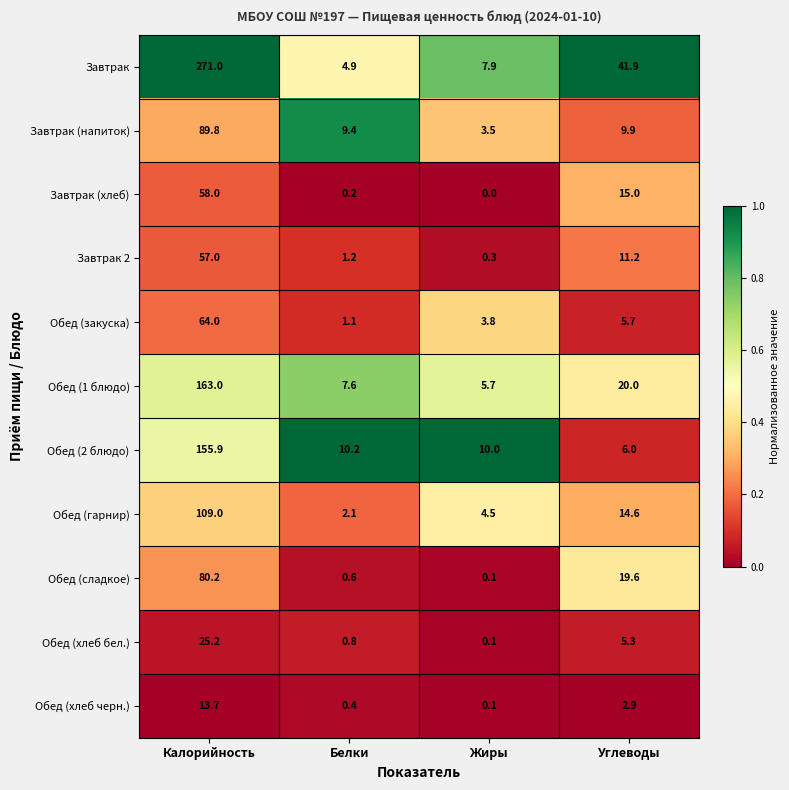

Where does the Обед (гарнир) series first go above 14?

Калорийность